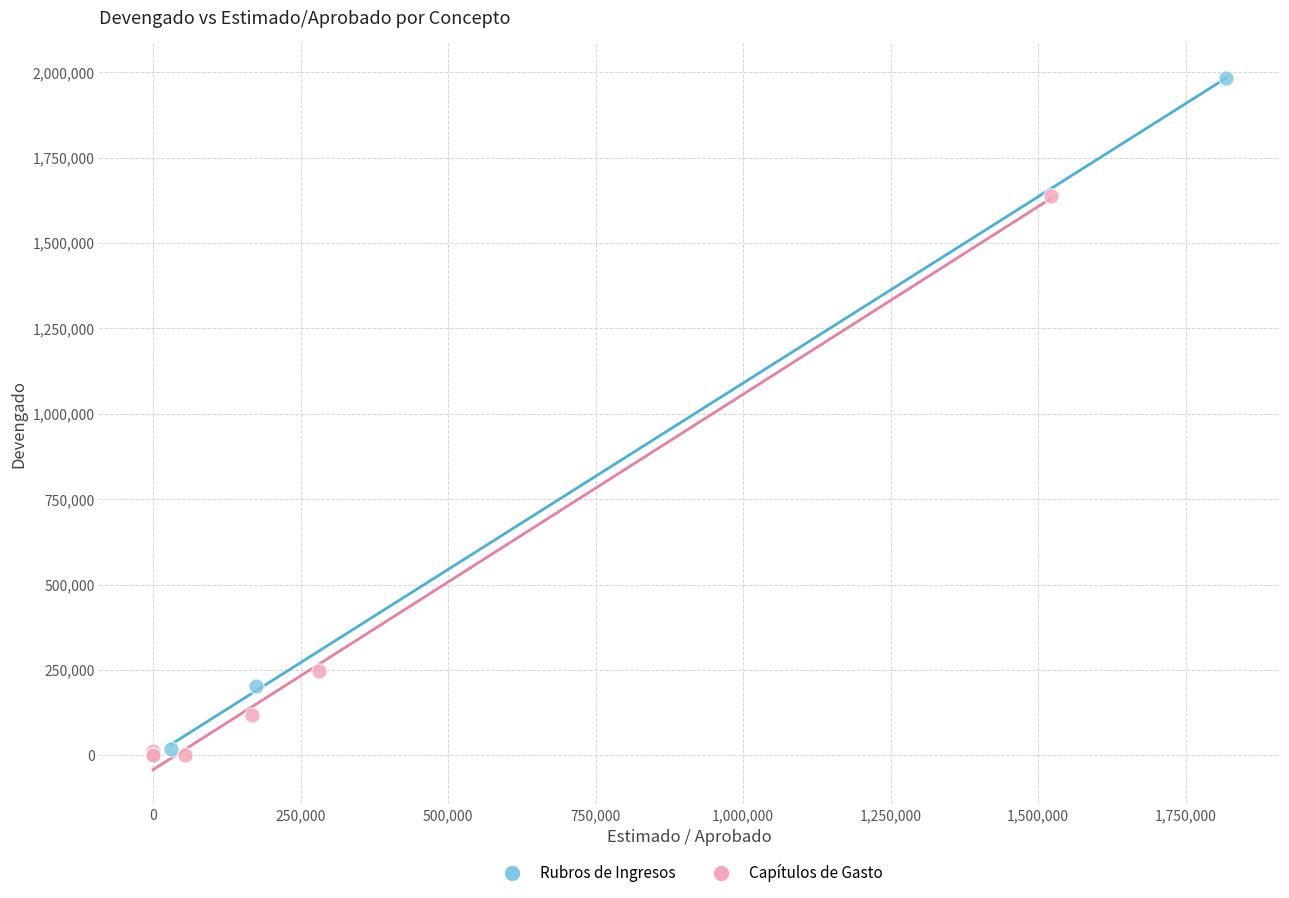

Which series has the largest Y range (max minus min)?

Rubros de Ingresos